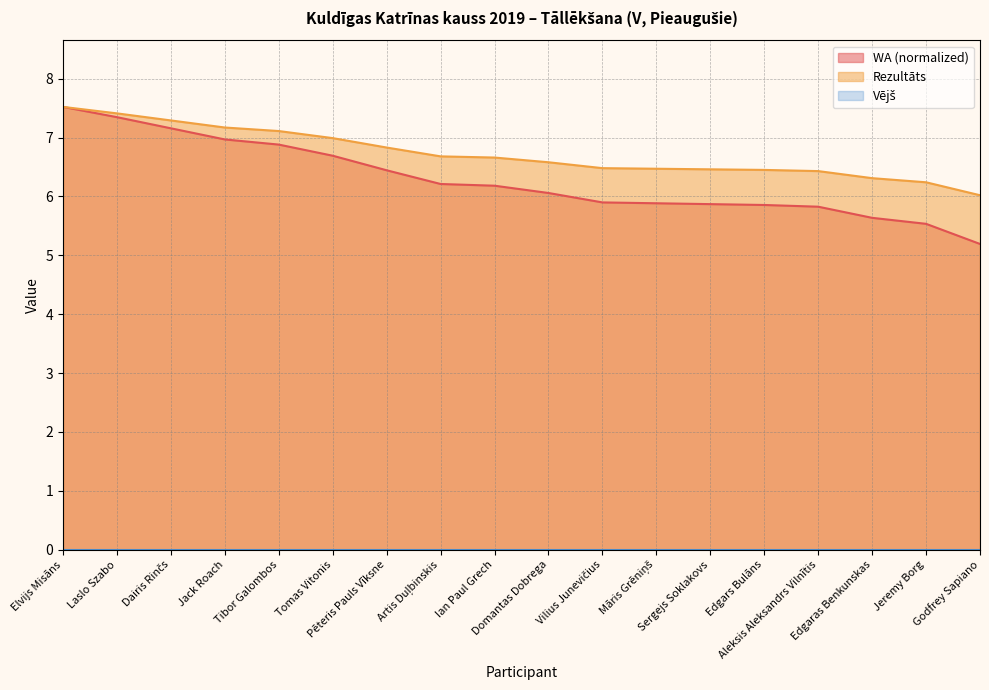

True or false: Rezultāts has a value of 6.2 at Jeremy Borg.

True